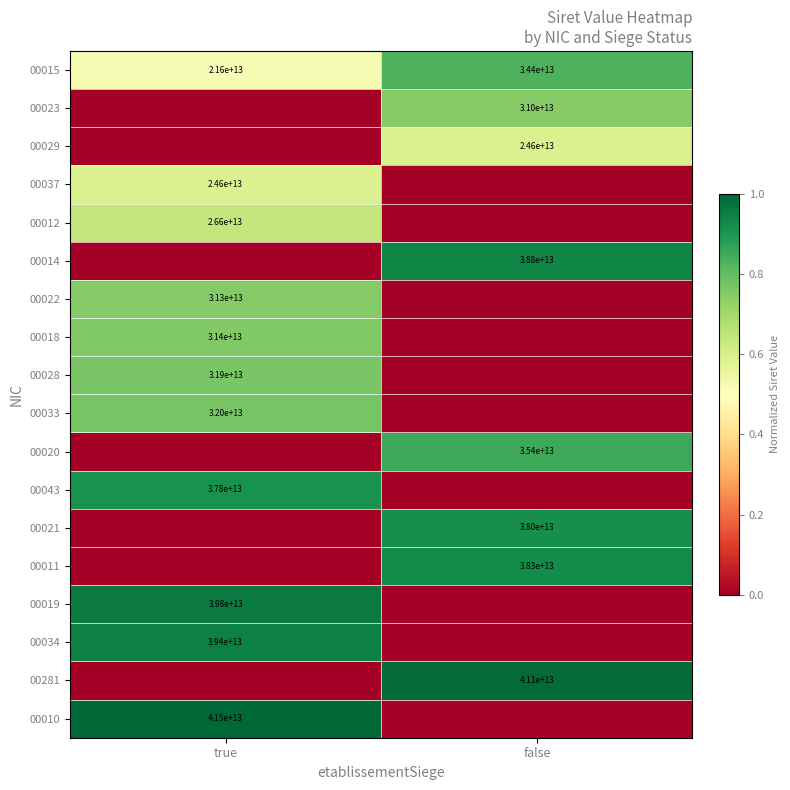

At how many categories does at least one series exceed 0?

2